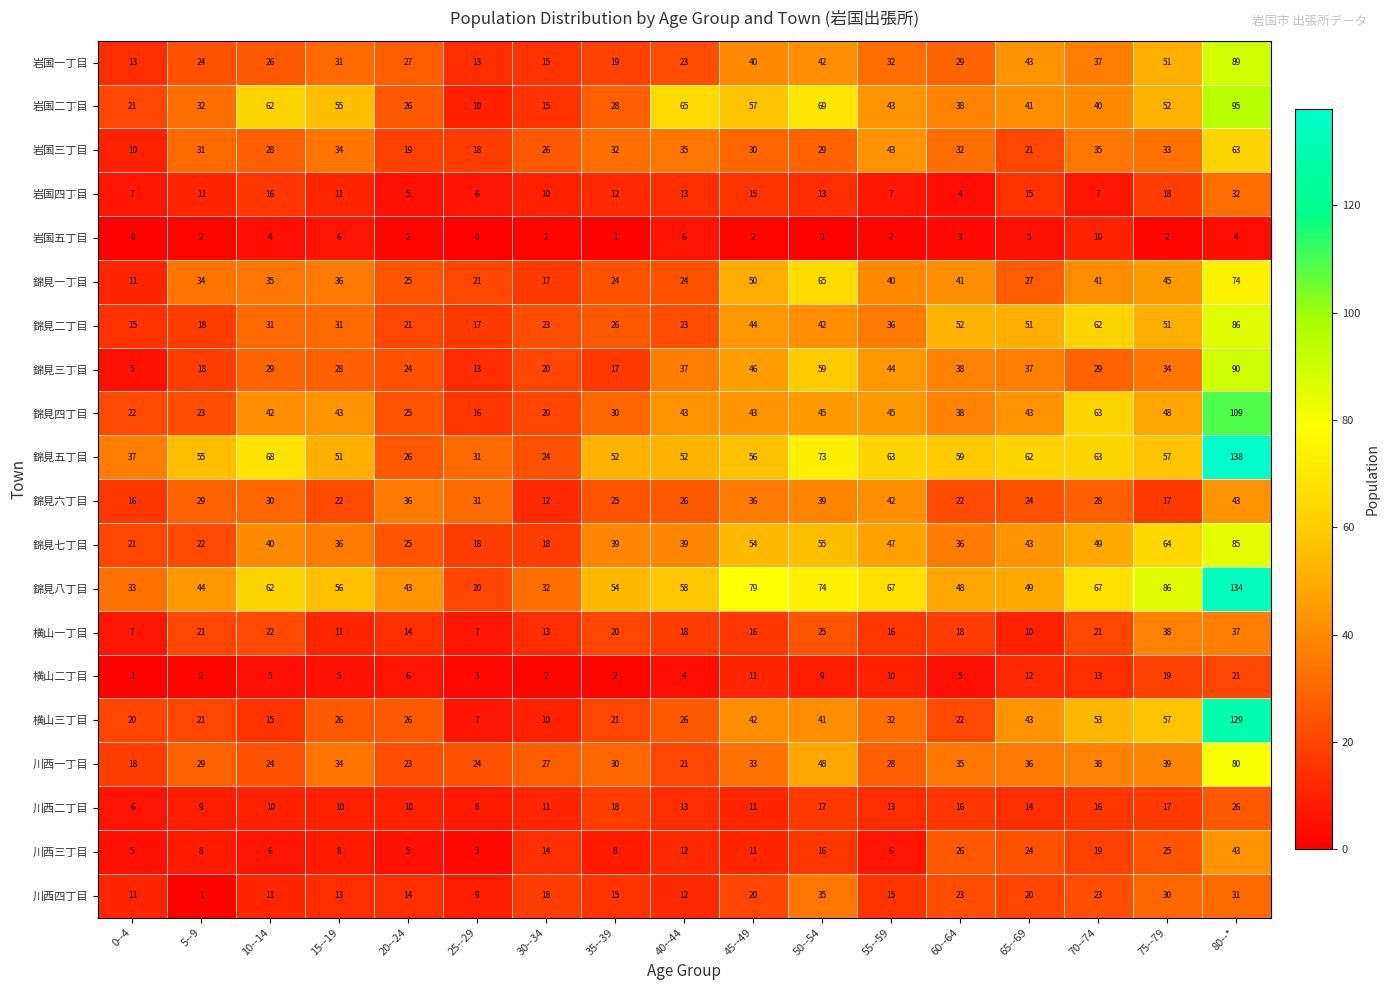

How many data points does each series have?

17